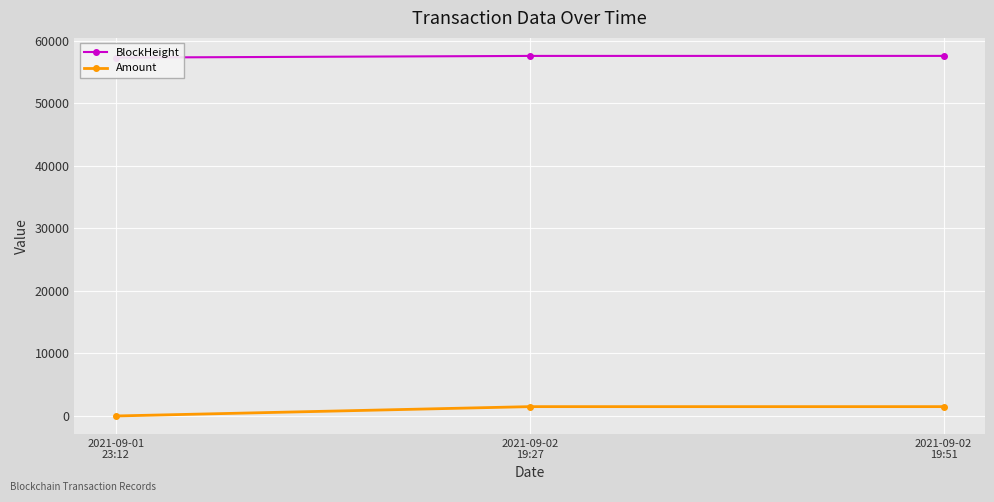

Which series changed the most between 2021-09-01
23:12 and 2021-09-02
19:51?

Amount